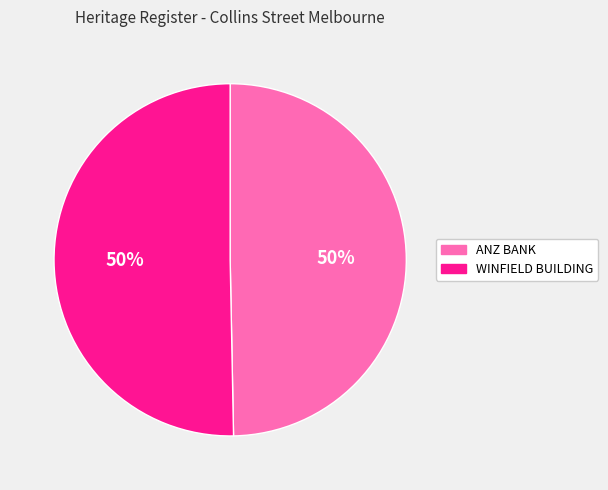

How many segments does this pie chart have?

2